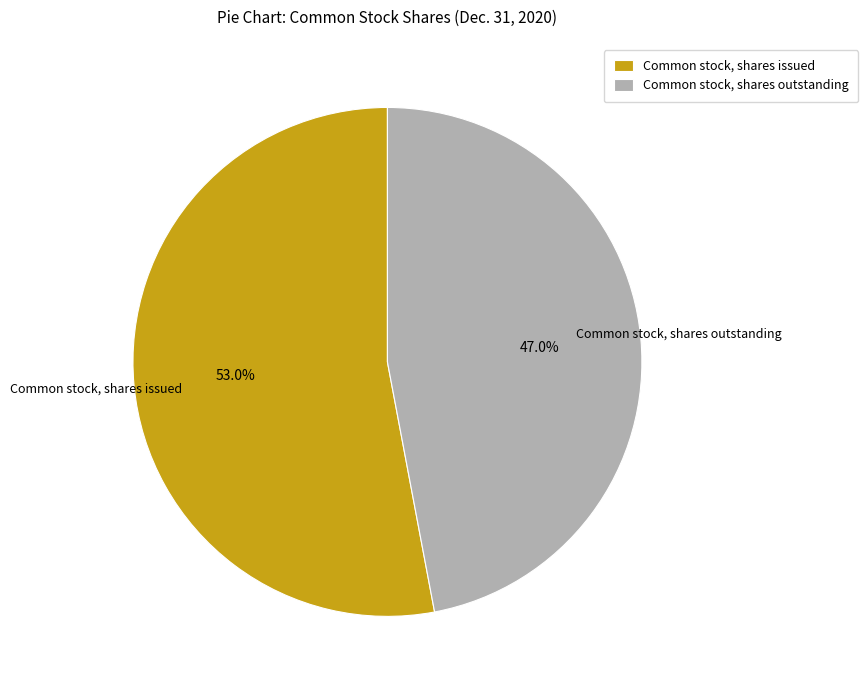

Is it true that Common stock, shares outstanding is 47% of the pie?

True